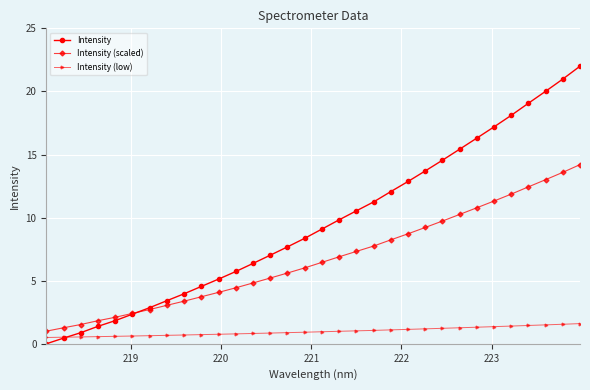

Which series ends up on top after the final intersection of Intensity and Intensity (low)?

Intensity